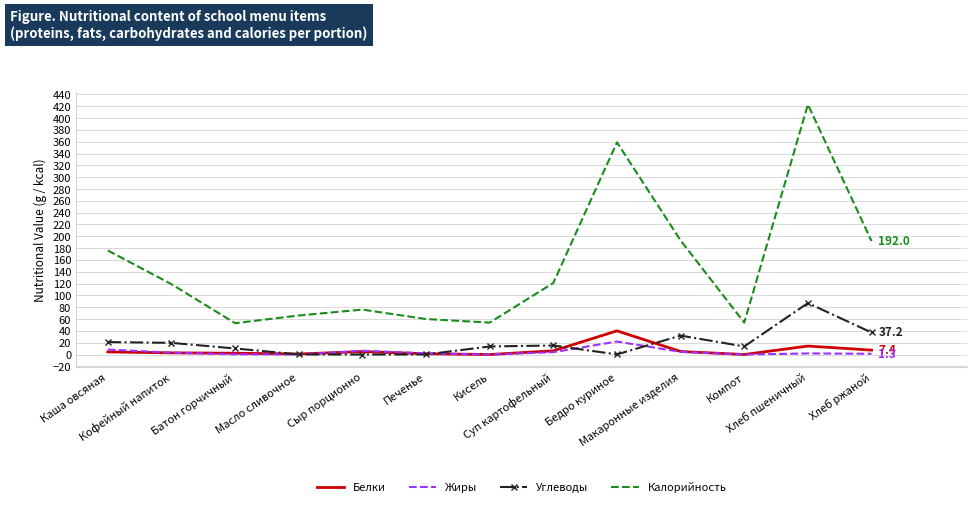

What is the greatest value displayed?

423.0